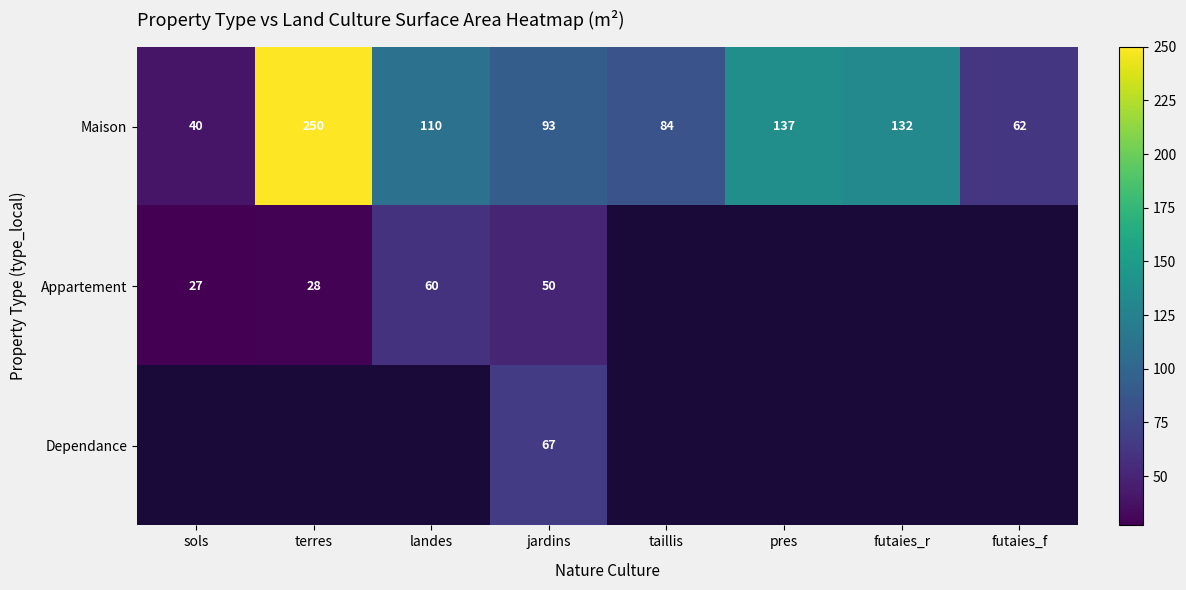

Rank the categories by Maison value from highest to lowest.

terres, pres, futaies_r, landes, jardins, taillis, futaies_f, sols